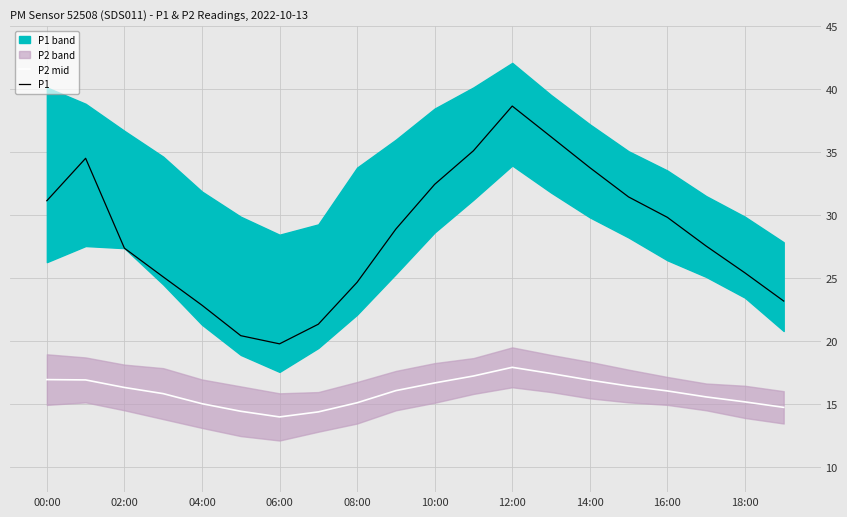

Where does the P1 series first go above 28?

00:00